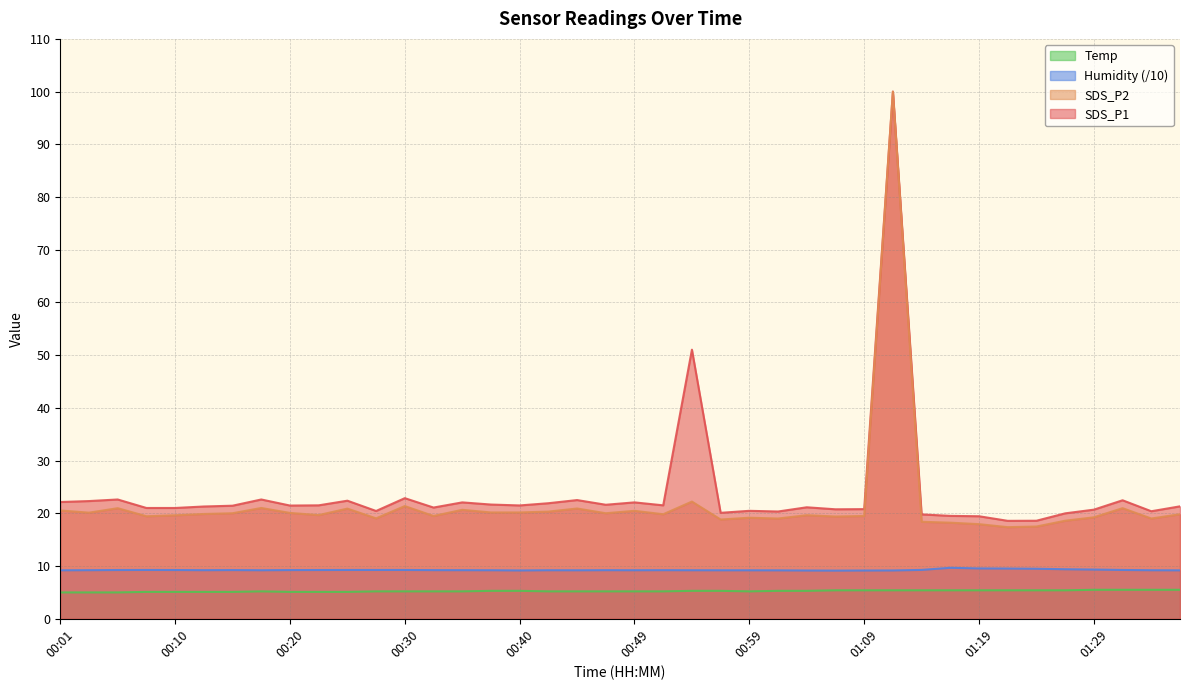

Does the chart display data point markers on the line(s)?

No